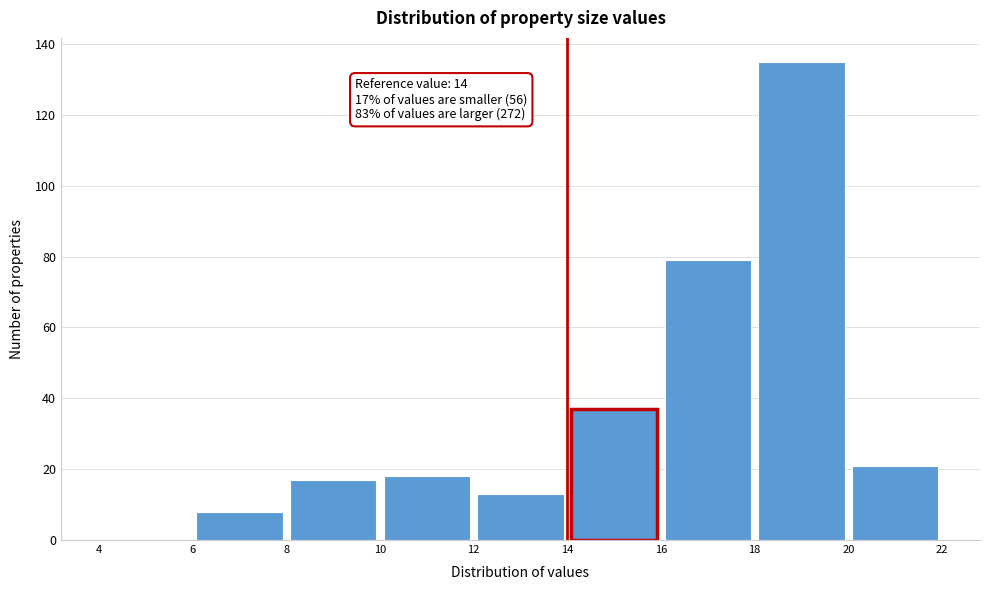

Which range on the x-axis has the tallest bar?

18 to 20